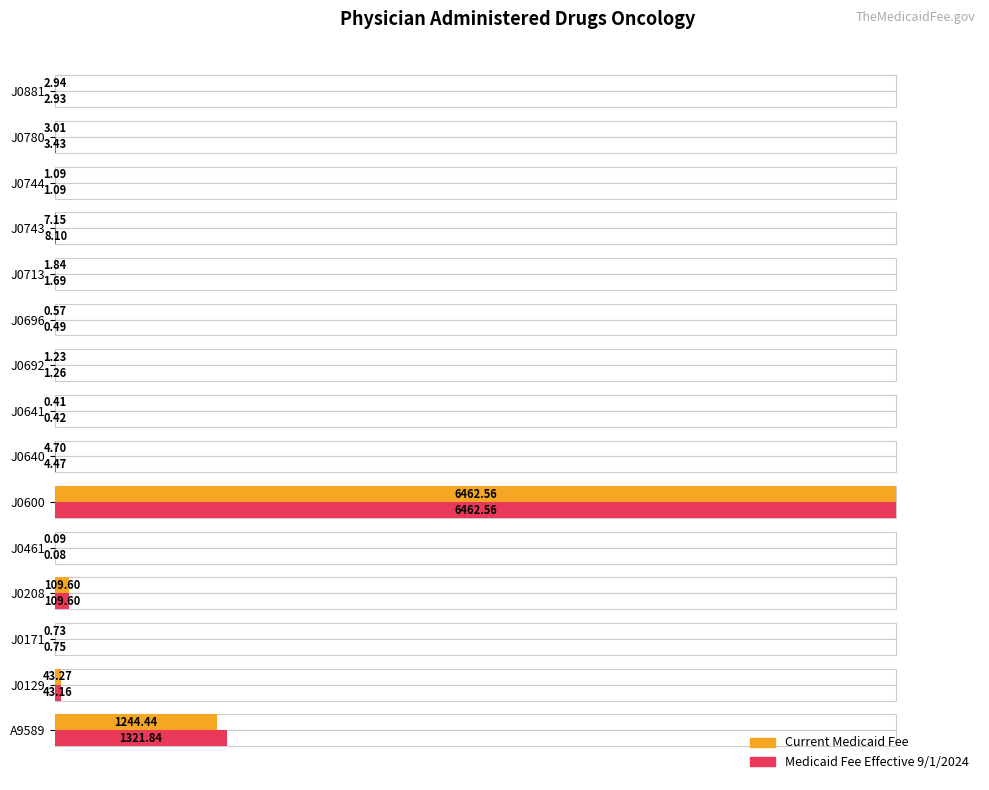

Which series has the largest range (max minus min)?

Medicaid Fee Effective 9/1/2024